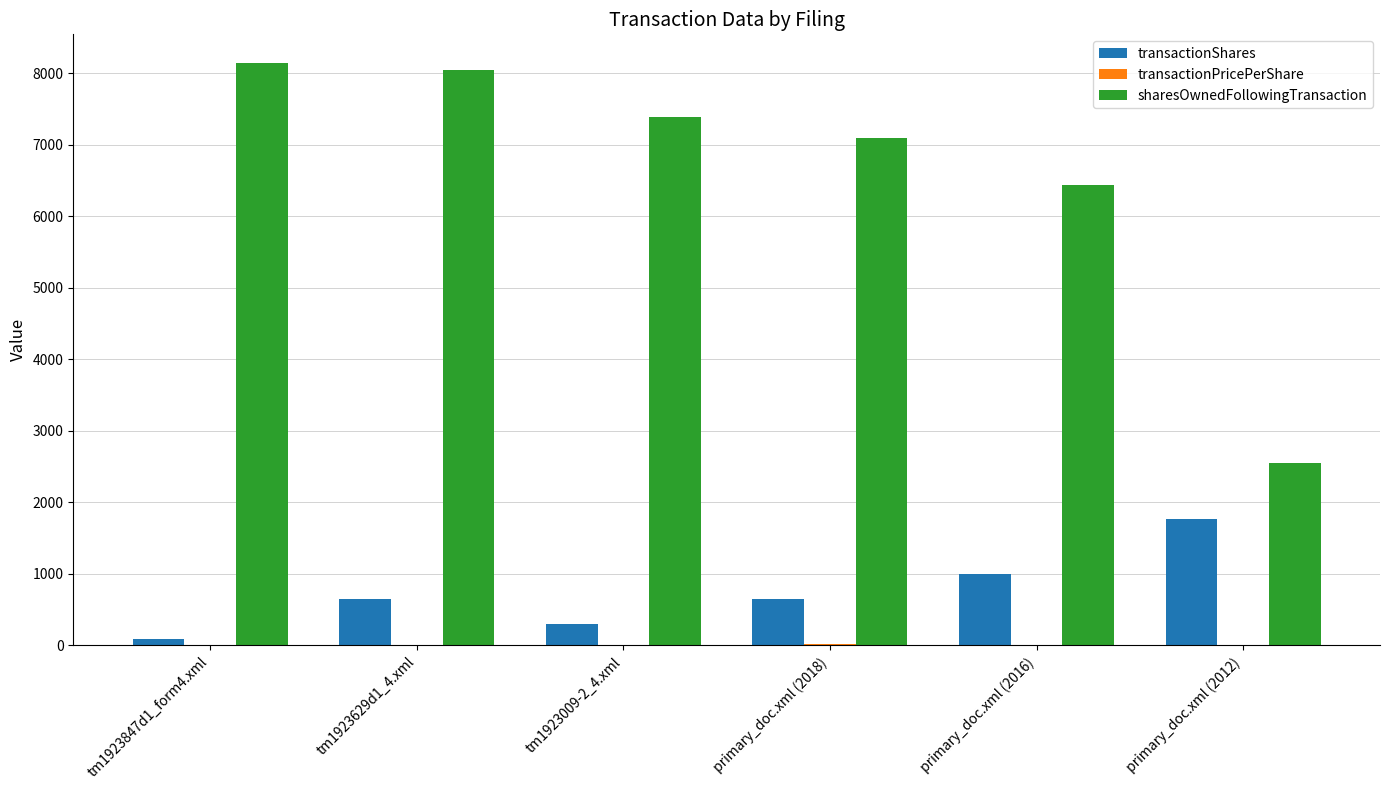

True or false: transactionShares has a value of 1009.8 at primary_doc.xml (2012).

False